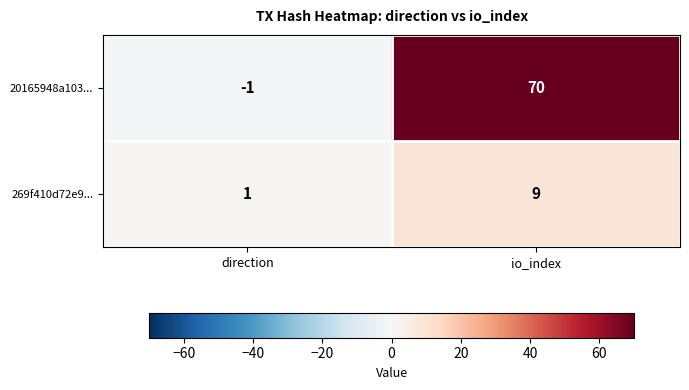

What is the difference between the highest and lowest values at direction?

2